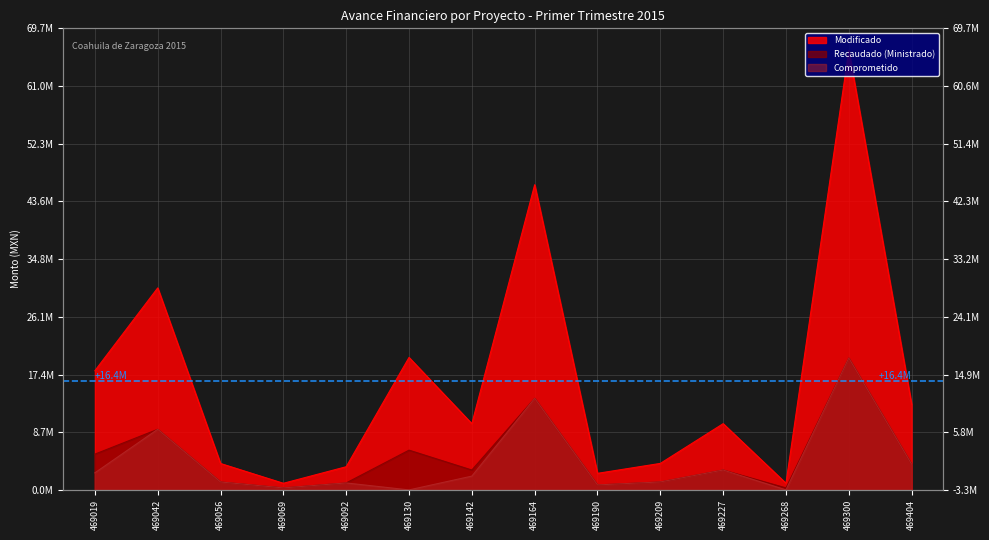

True or false: Comprometido and Modificado intersect in this chart.

False